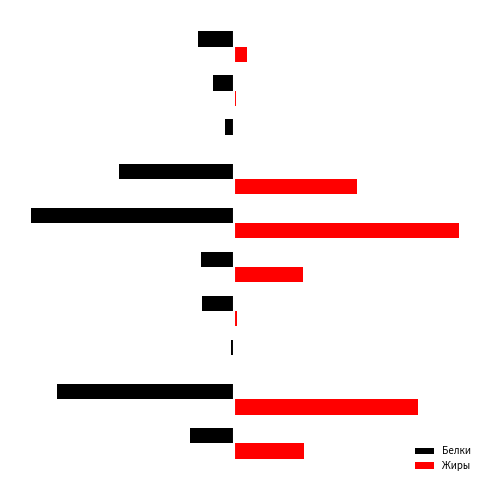

What is the maximum value for Белки?

-0.2